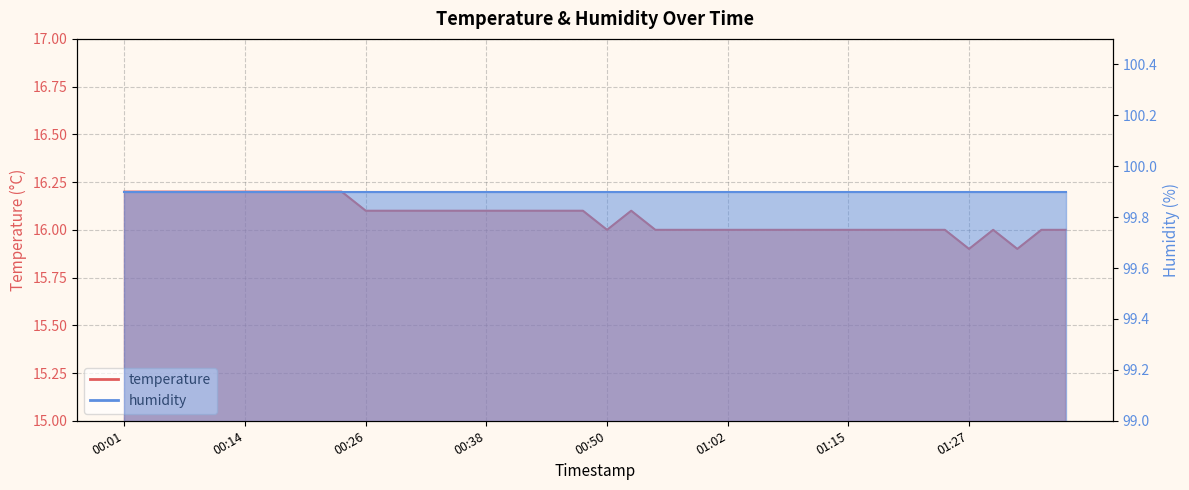

What position from the right is 01:17?

9